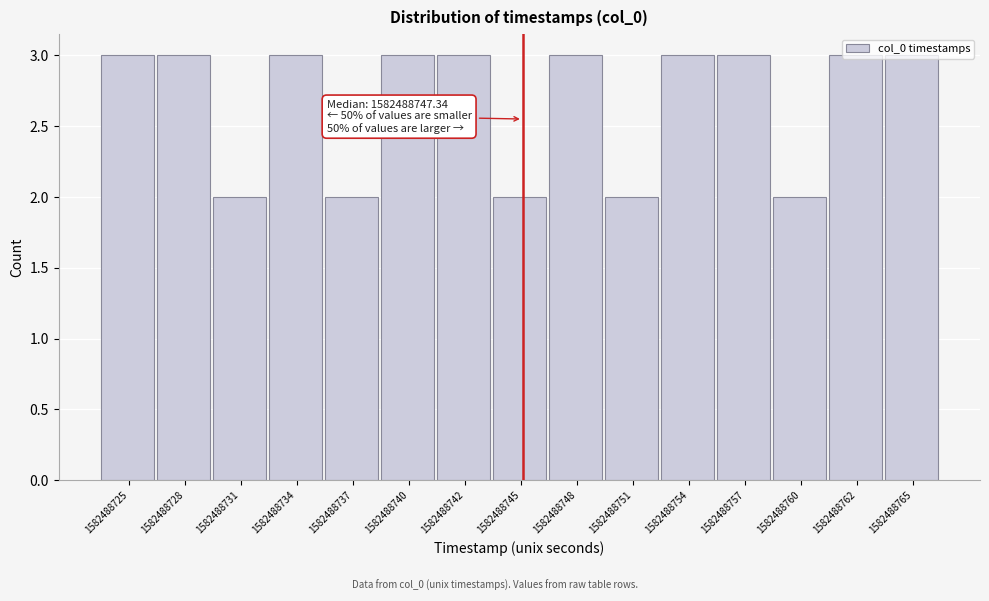

What is the greatest value displayed?

3